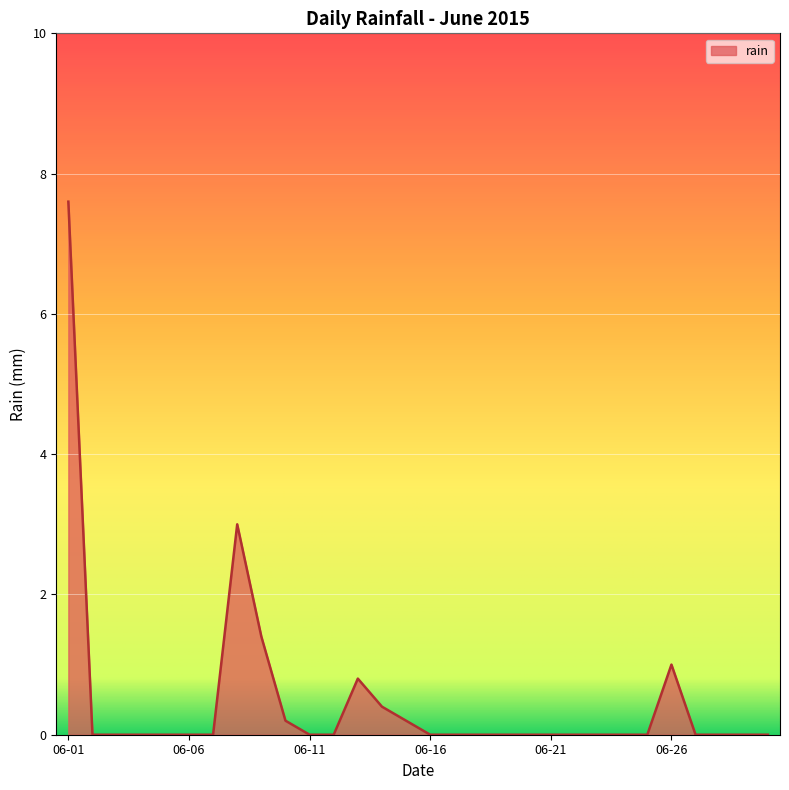

At which category does the data reach its first local peak?

2015-06-08